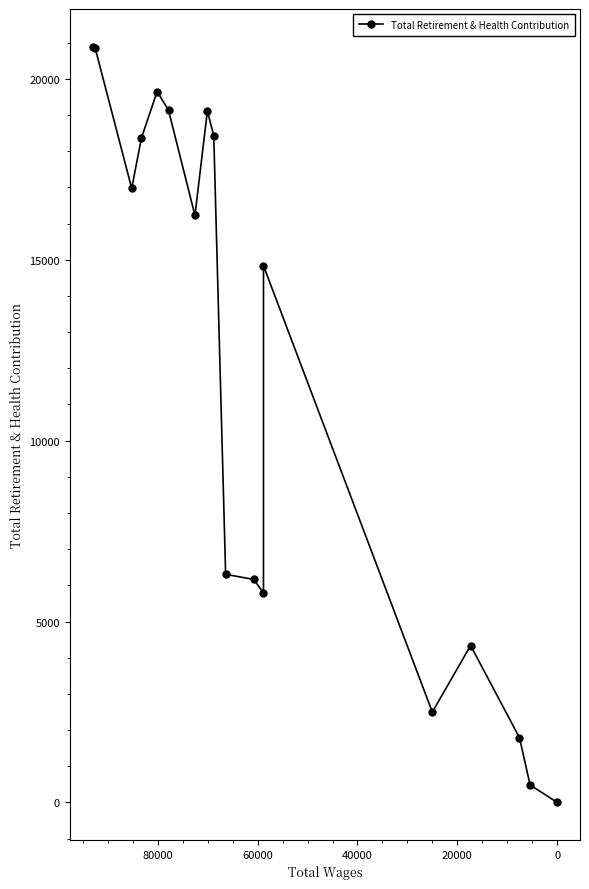

How many lines are shown in the chart?

1